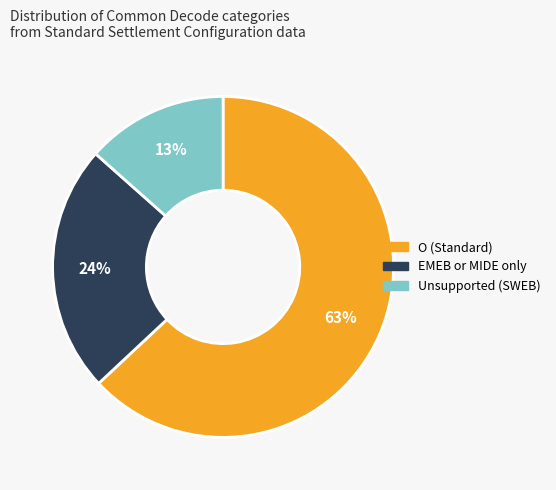

To the nearest percent, what is the average slice percentage?

33%